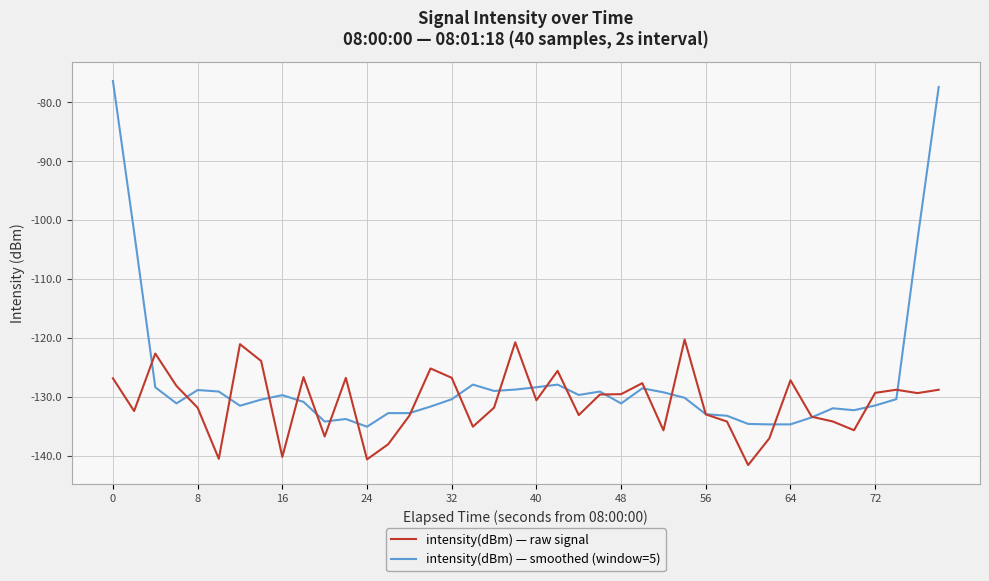

Which series has the widest spread of values?

intensity(dBm) — smoothed (window=5)